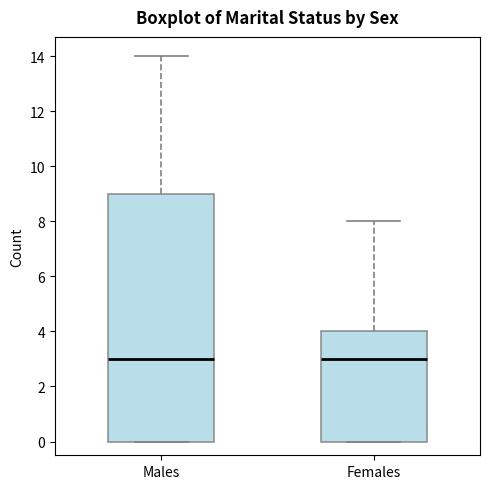

Reading left to right, transcribe this box plot: for each box, give where its median line is, the range the box spans, and where its two whiskers end, as read against the y-axis. The values are not printed on the chart, so give them approximately, as read against the axis.

Males: median 3, box 0 to 9, whiskers 0 to 14
Females: median 3, box 0 to 4, whiskers 0 to 8